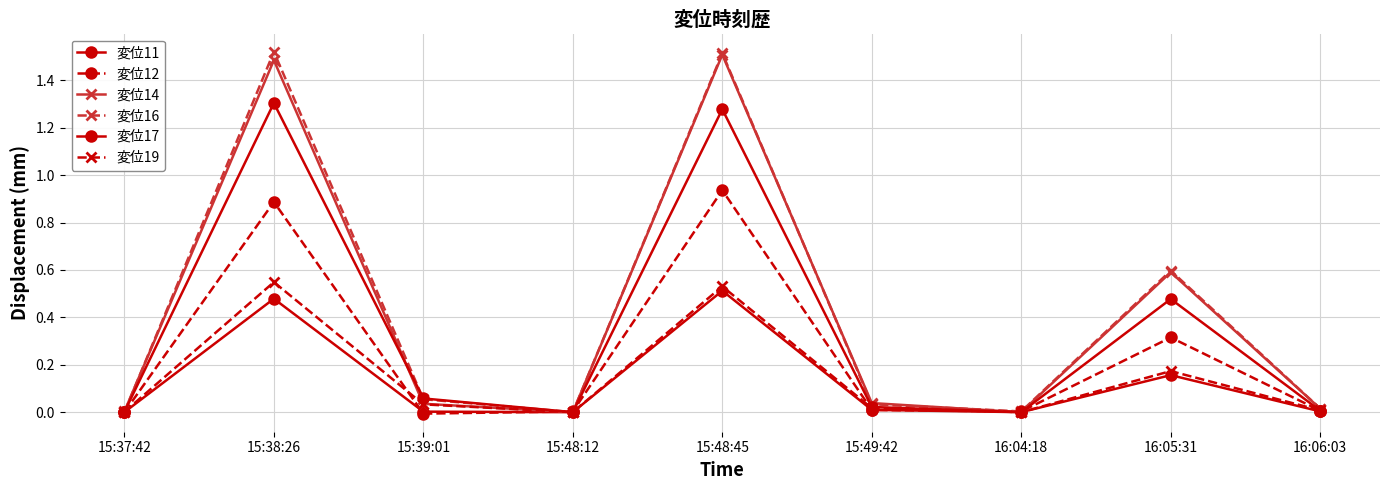

Count the number of categories in the chart.

9